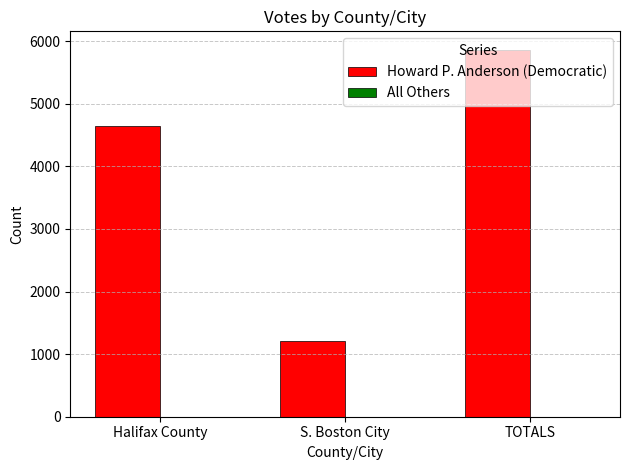

Between Halifax County and S. Boston City, which series saw the biggest shift?

Howard P. Anderson (Democratic)